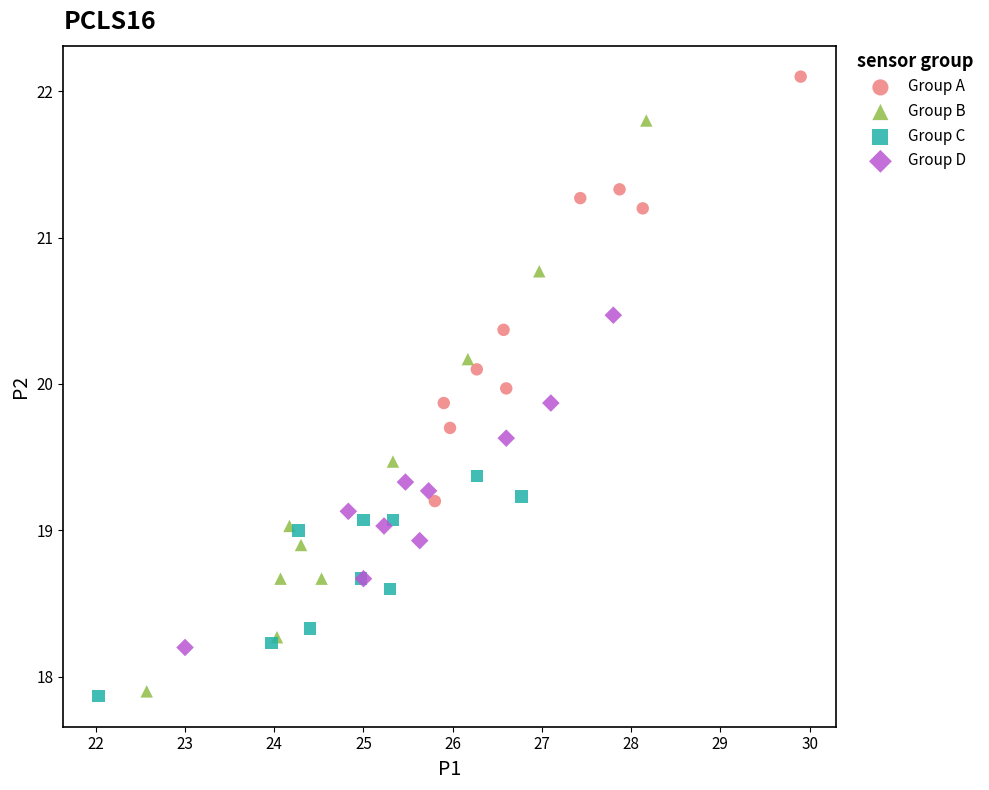

Which series has the widest spread of Y values?

Group B